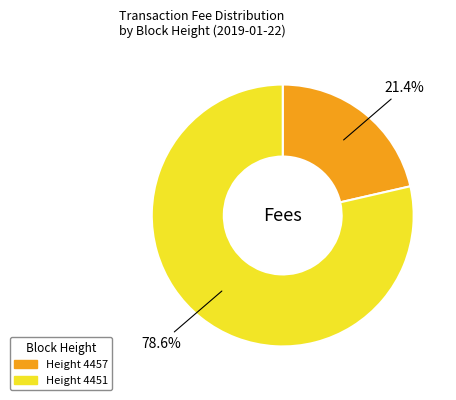

To the nearest percent, what is the difference between the largest and smallest slice percentages?

57%